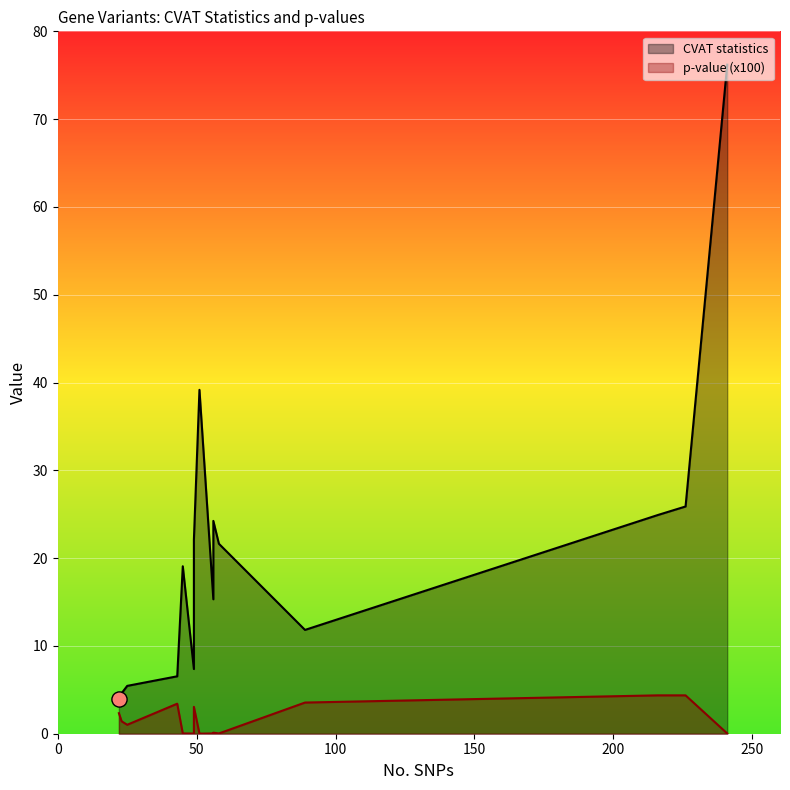

Which series reaches the minimum Y coordinate?

p-value (x100)